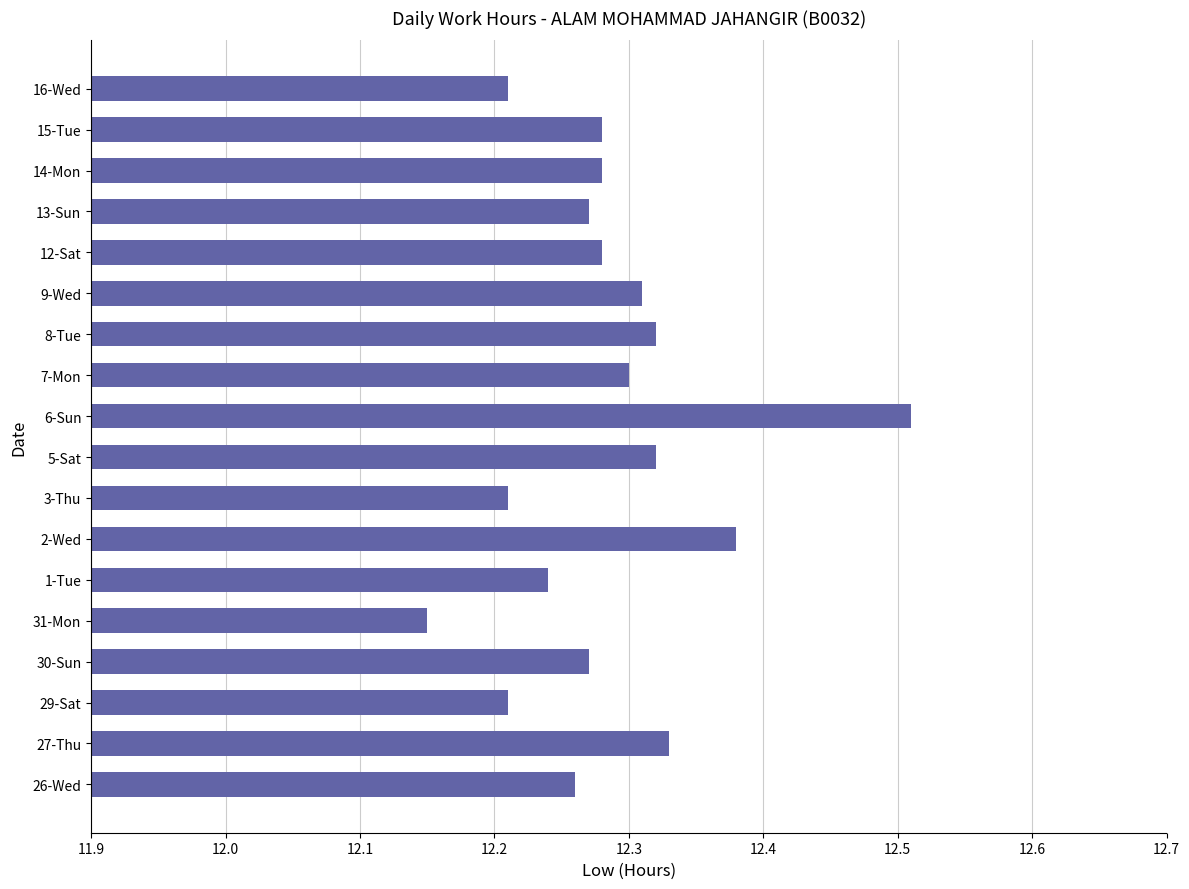

The chart shows a value of 12.3 at 12-Sat. True or false?

True